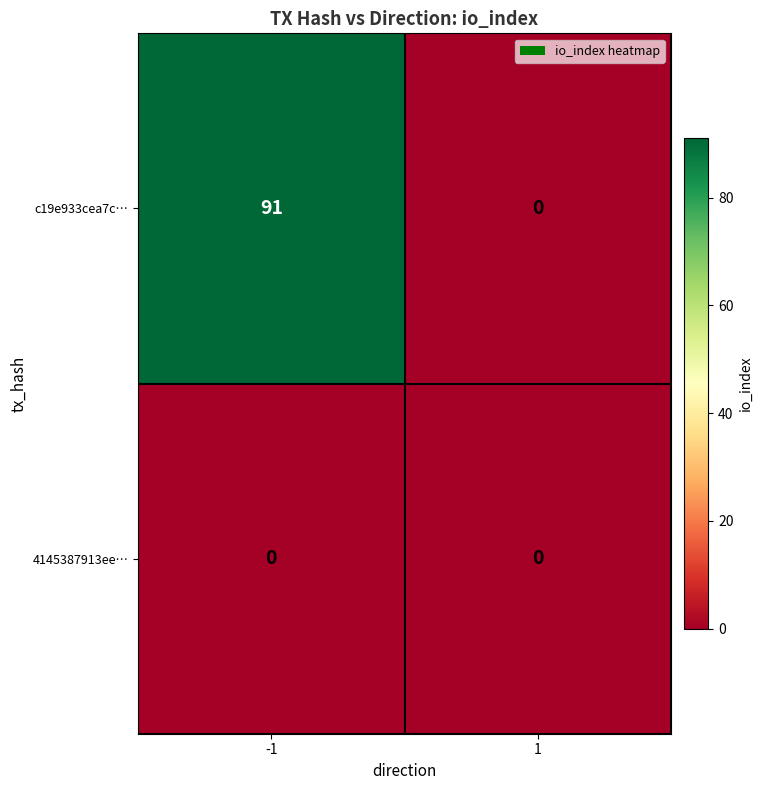

Read the c19e933cea7c… value at -1, to the nearest 5.

90